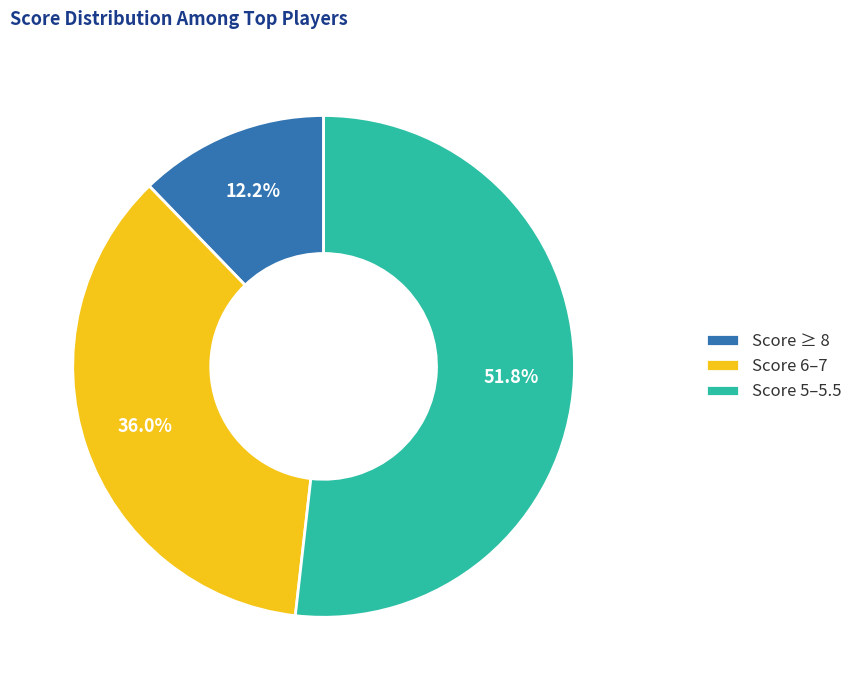

Which slice is the smallest?

Score ≥ 8